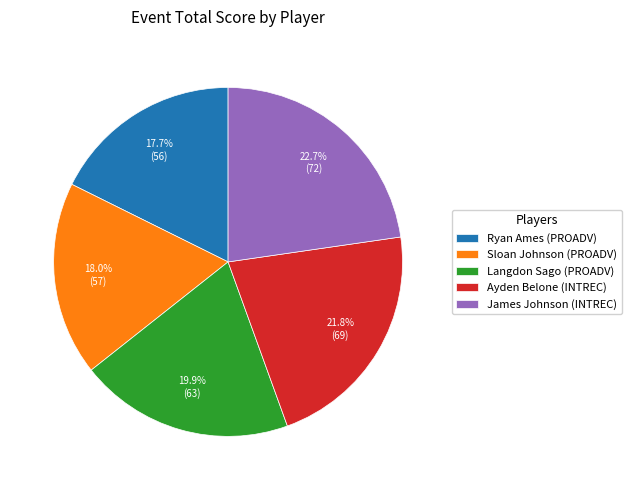

How much of the chart is everything except Ayden Belone (INTREC)?

78.2%